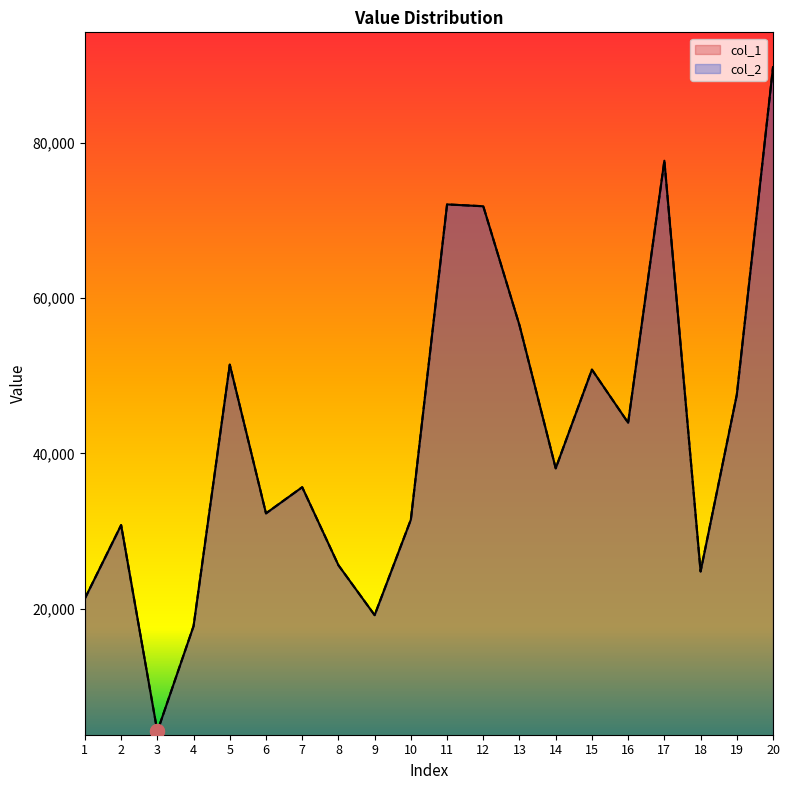

What is the maximum value for col_1?

89762.0